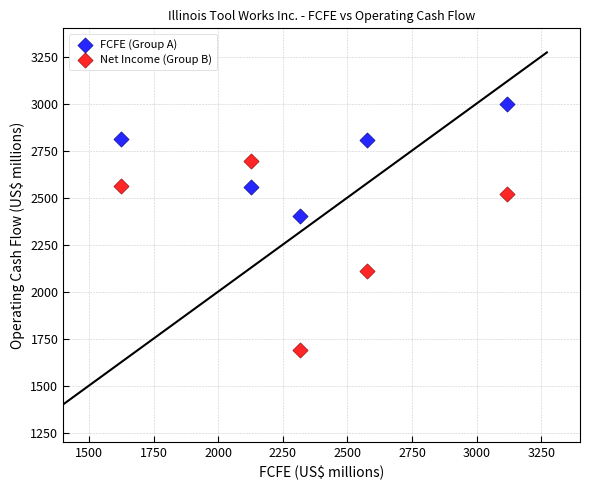

Which series contains the lowest Y value?

Net Income (Group B)